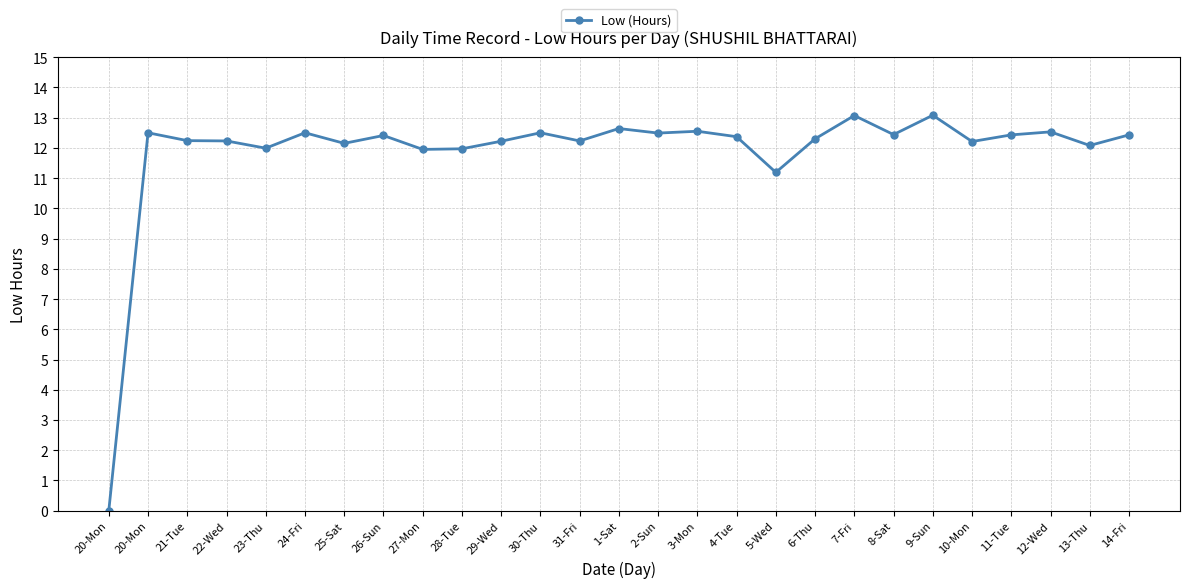

How many values are above zero?

26